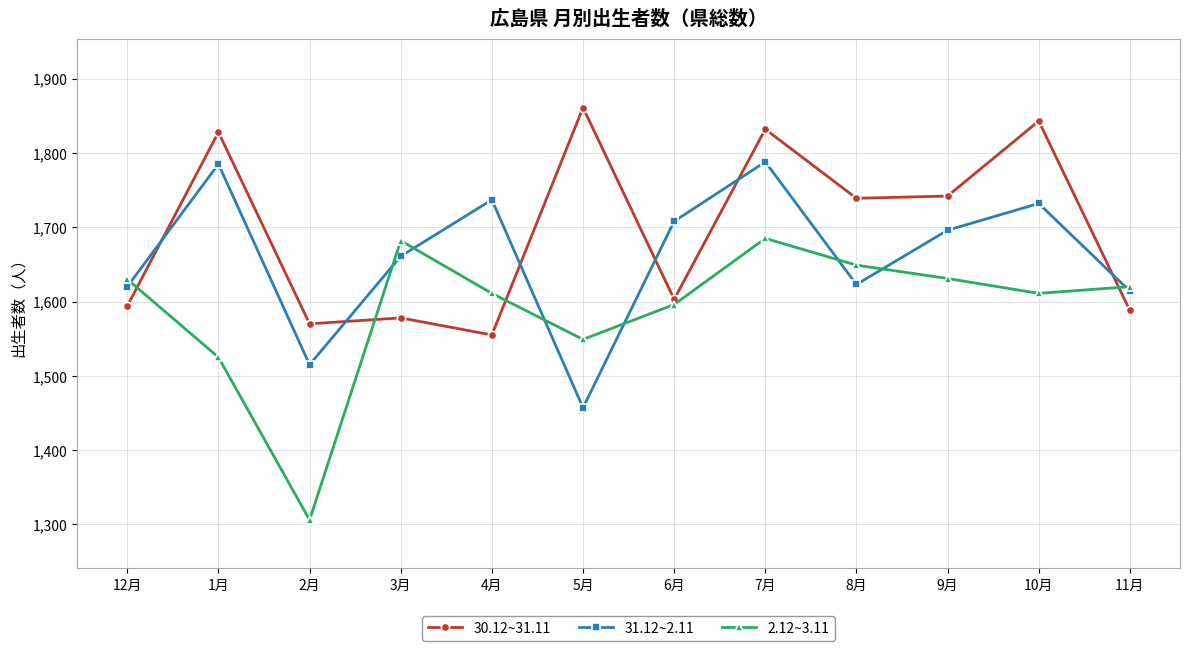

What are all the series names shown in the legend?

30.12~31.11, 31.12~2.11, 2.12~3.11